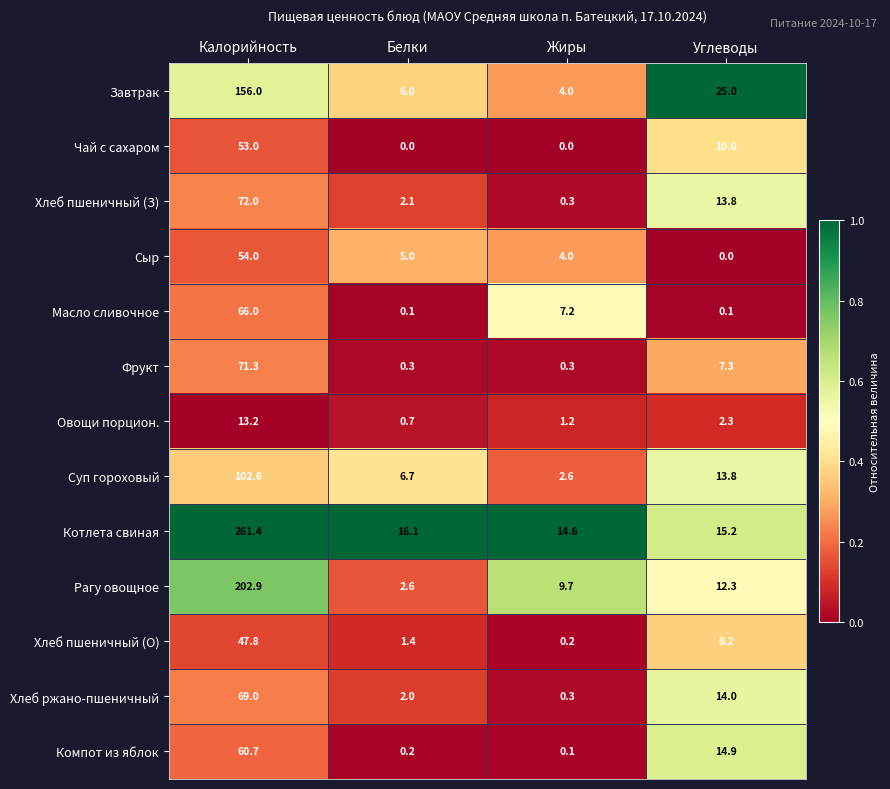

Rank the series by their maximum value, from highest to lowest.

Котлета свиная, Рагу овощное, Завтрак, Суп гороховый, Хлеб пшеничный (З), Фрукт, Хлеб ржано-пшеничный, Масло сливочное, Компот из яблок, Сыр, Чай с сахаром, Хлеб пшеничный (О), Овощи порцион.